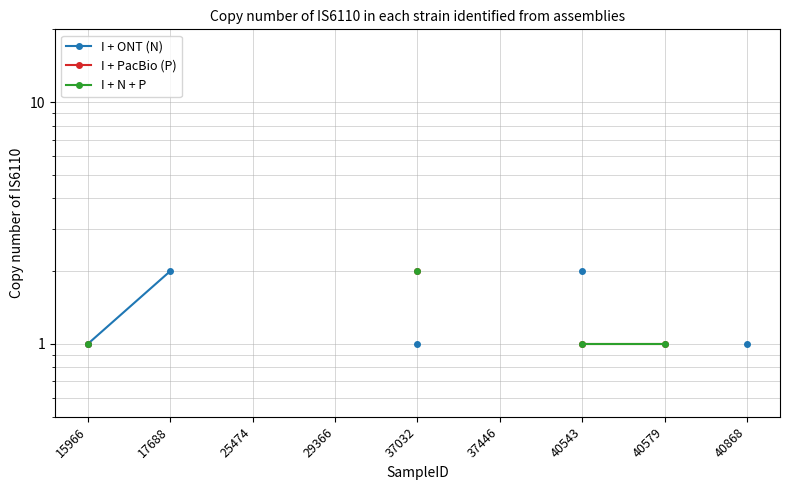

Does the chart display data point markers on the line(s)?

Yes